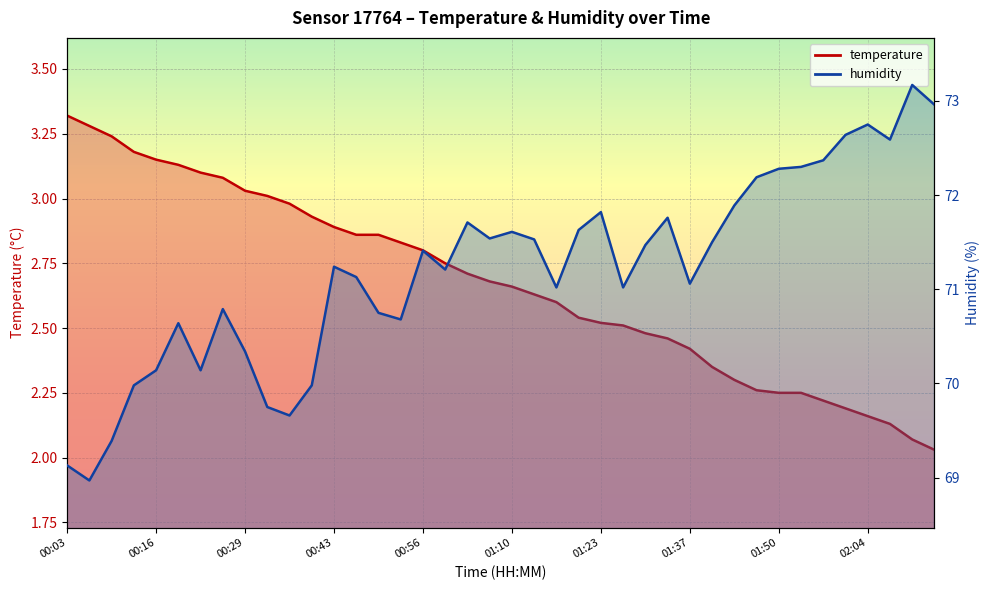

True or false: humidity and temperature cross at least once.

False